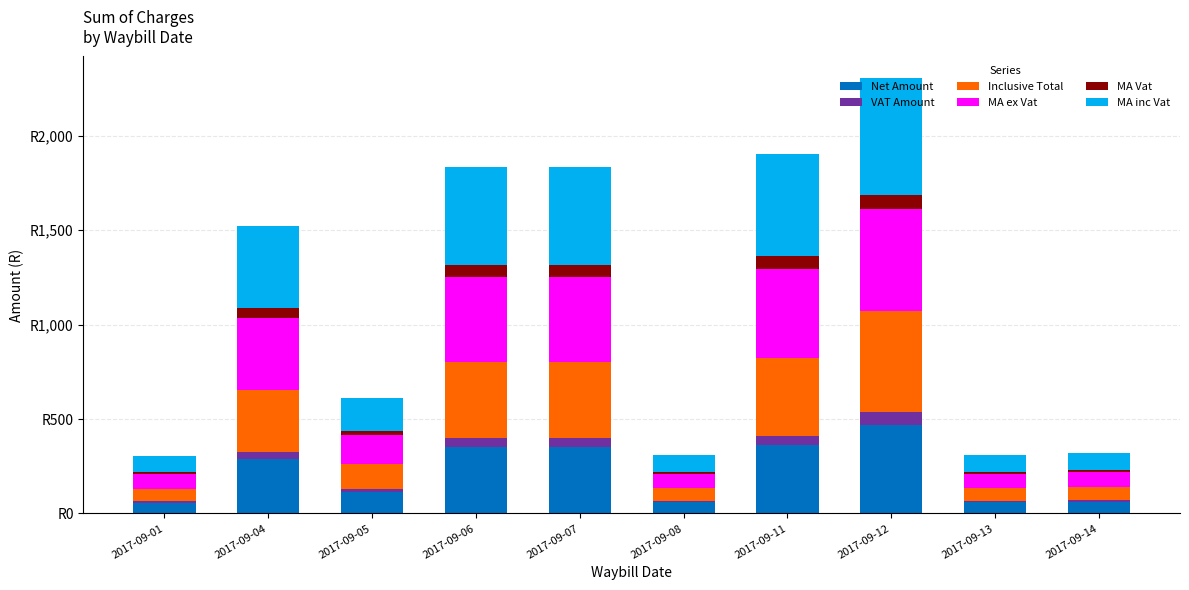

Are the bars horizontal?

No